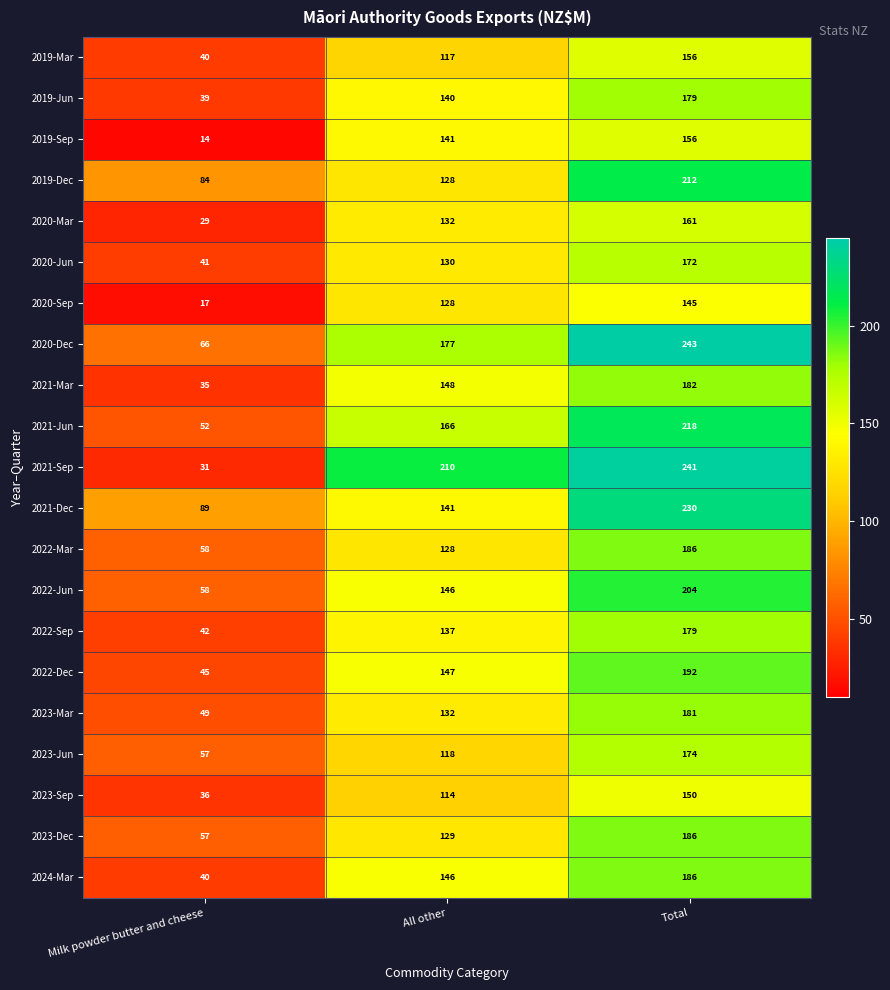

What is the greatest value displayed?

243